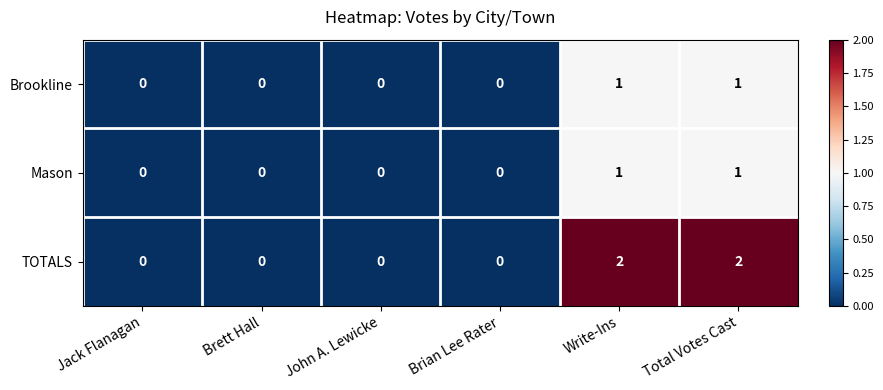

Between Jack Flanagan and Total Votes Cast, which series saw the biggest shift?

TOTALS